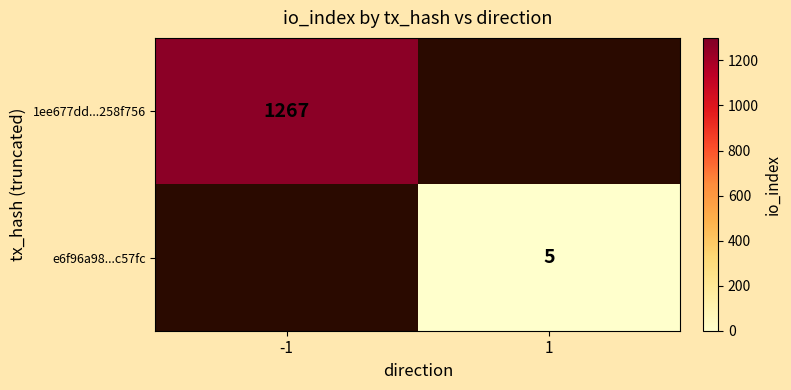

Count the number of data series in this chart.

2